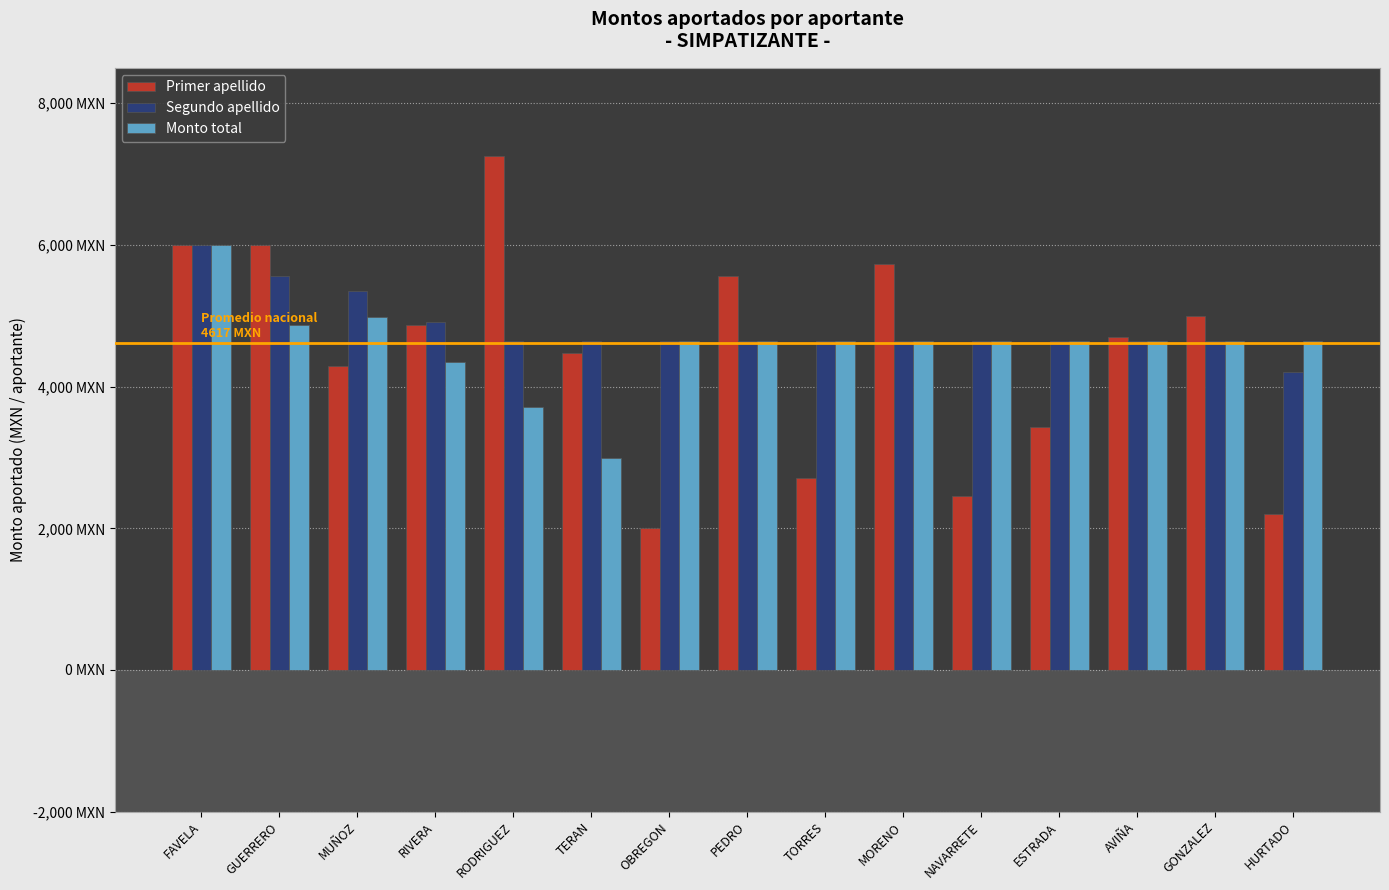

Which has a higher value, RIVERA or NAVARRETE?

RIVERA